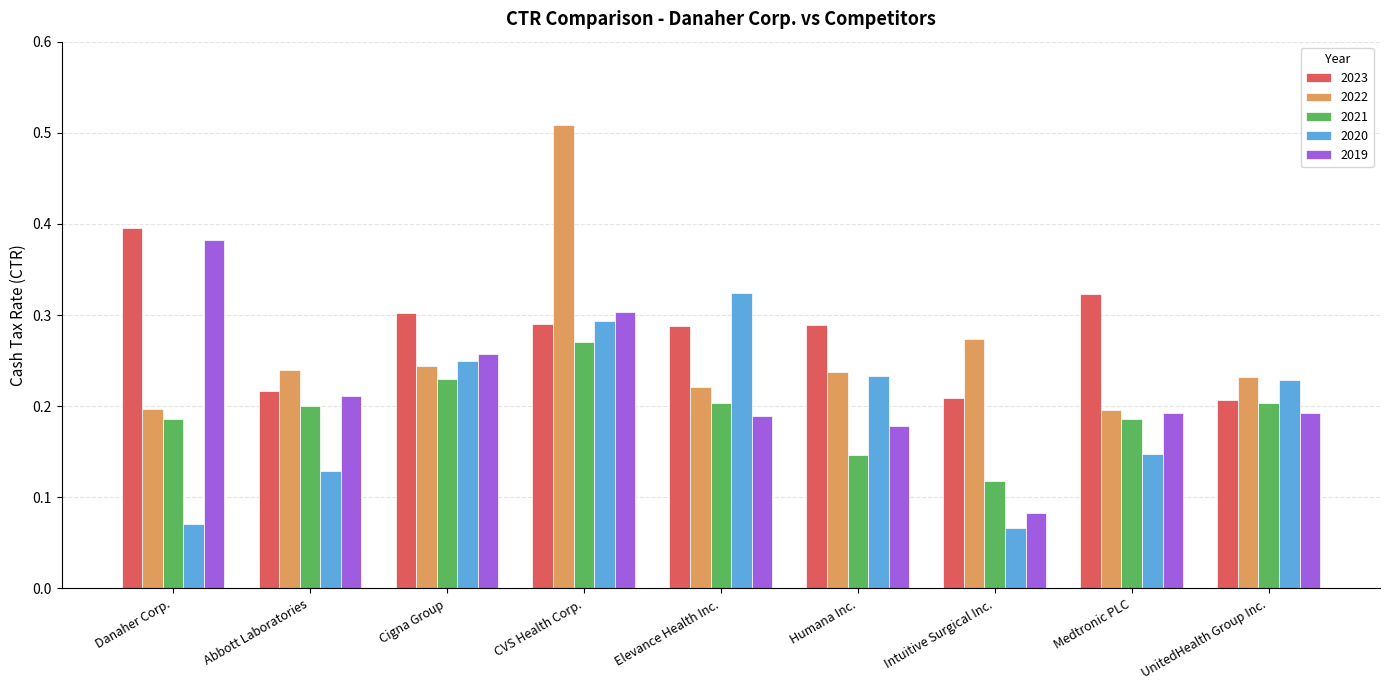

Which category has the highest value in the 2023 series?

Danaher Corp.